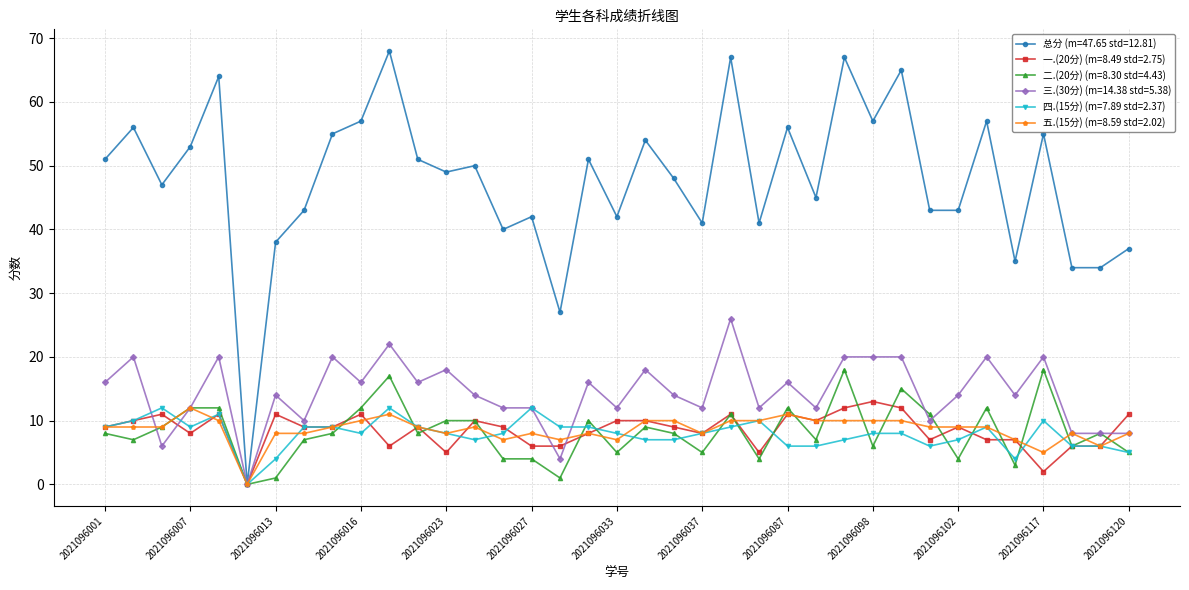

How many positive values does the 二.(20分) (m=8.30 std=4.43) series have?

36